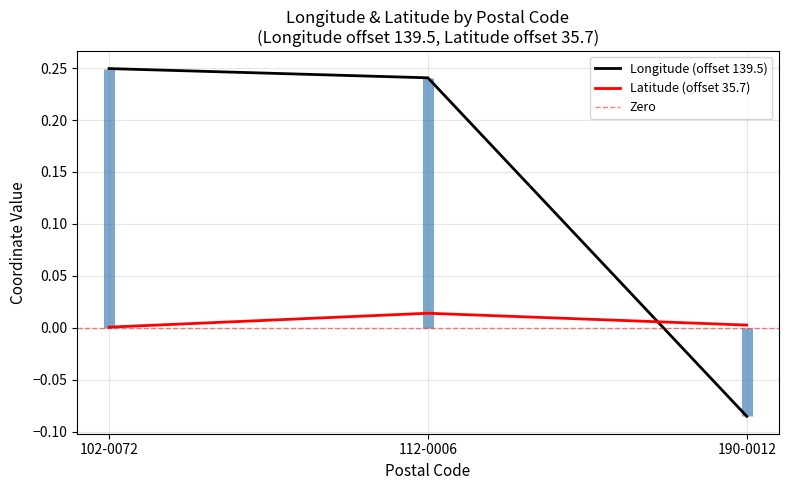

Which label corresponds to the smallest value in the chart?

190-0012